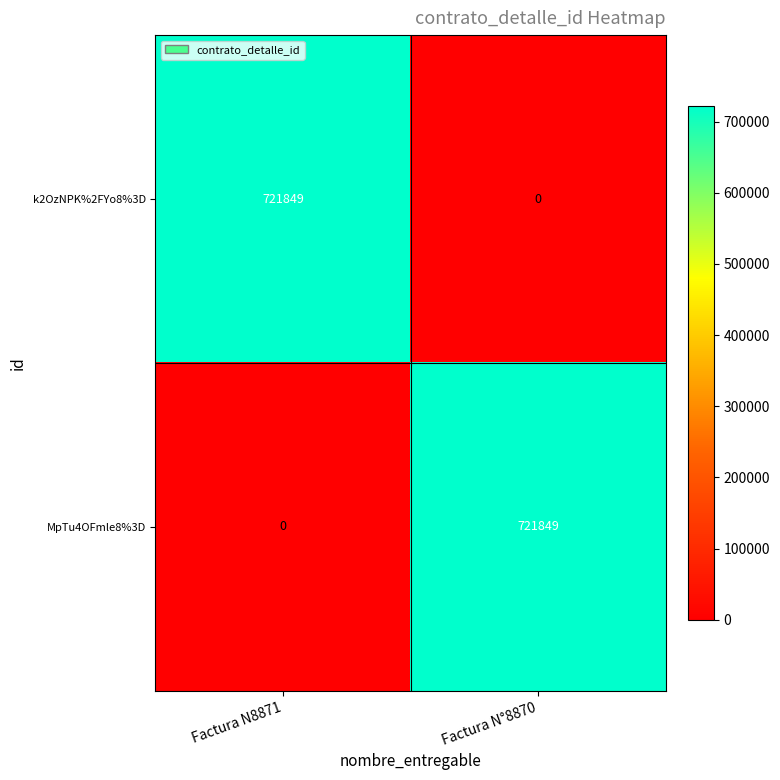

What is the difference between the highest and lowest values at Factura N8871?

721849